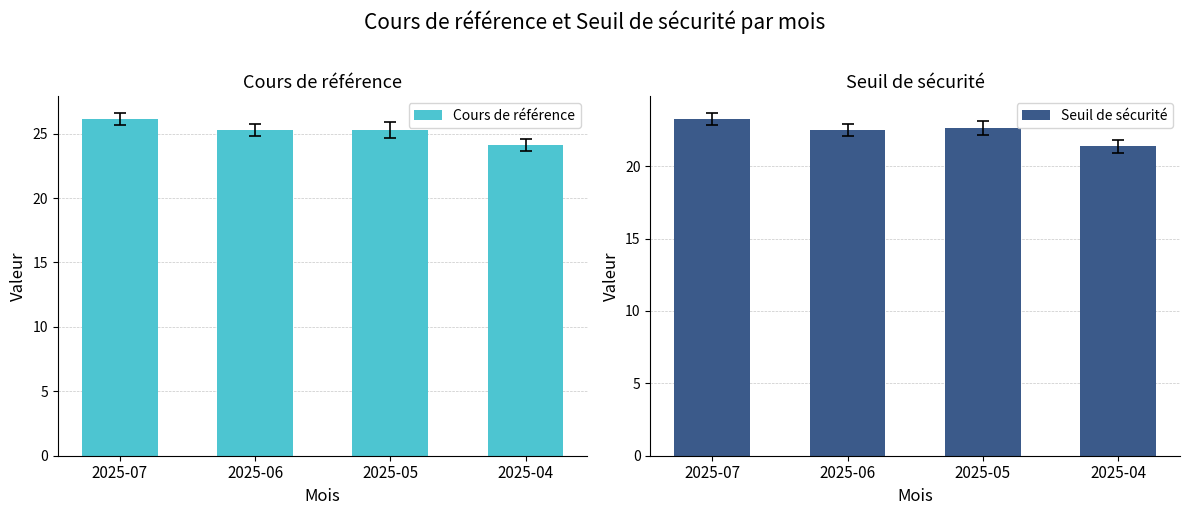

Between 2025-06 and 2025-07, which is larger?

2025-07